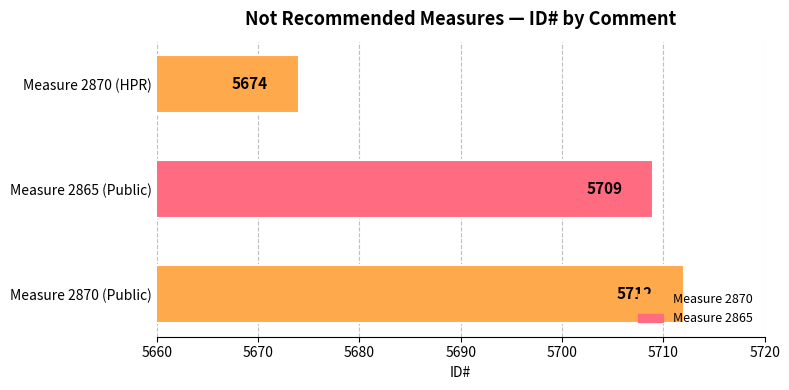

What is the label of the 2nd bar from the top?

Measure 2865 (Public)